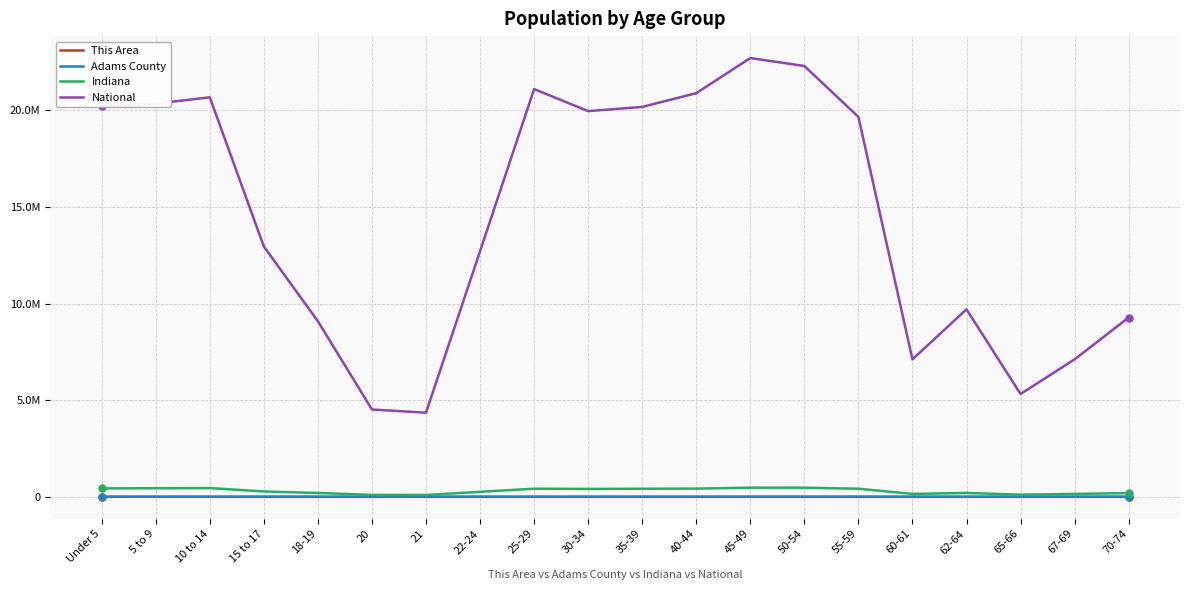

What value does the Adams County series have at 21?

379